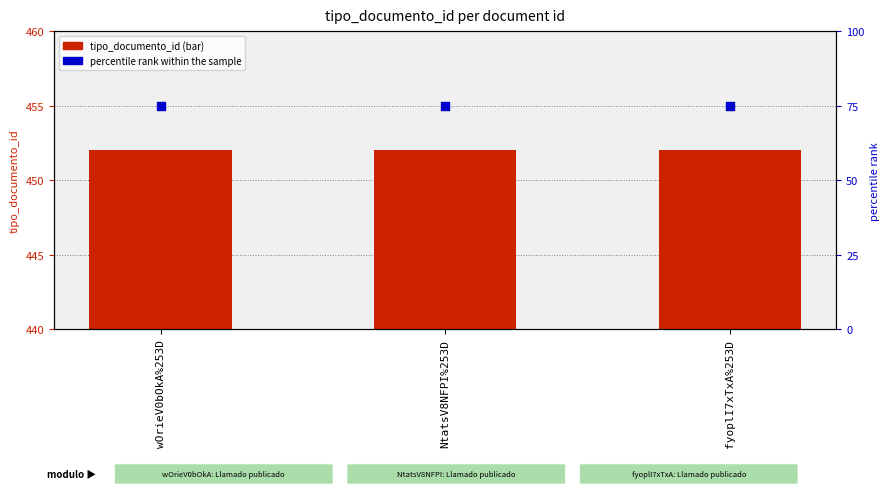

Which series contains the lowest Y value?

percentile rank within the sample